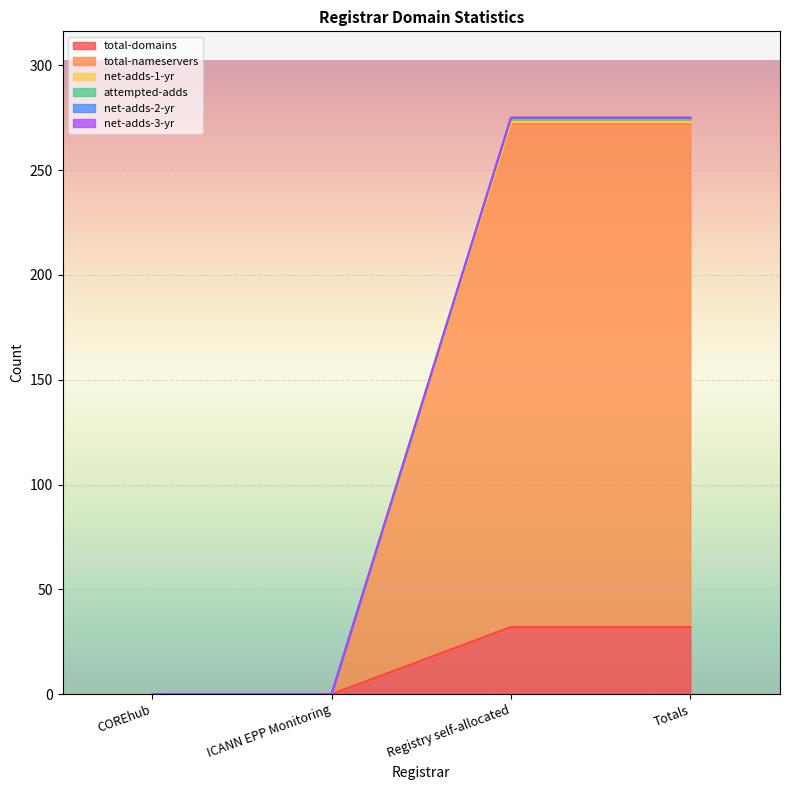

Is the value of total-nameservers at COREhub greater than the value of total-domains at Registry self-allocated?

No